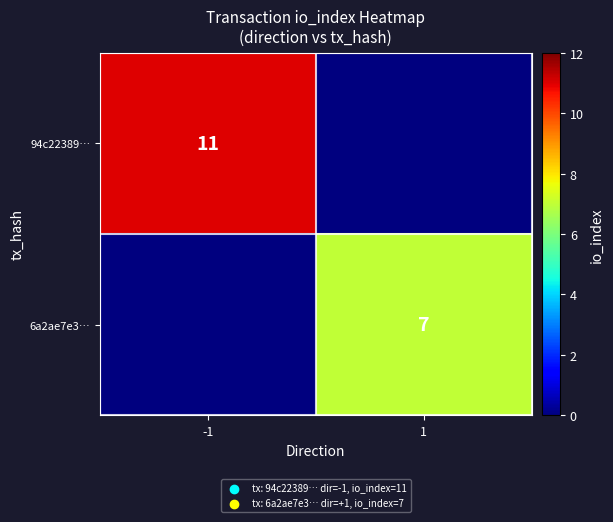

Which has a higher value, 1 or -1?

-1